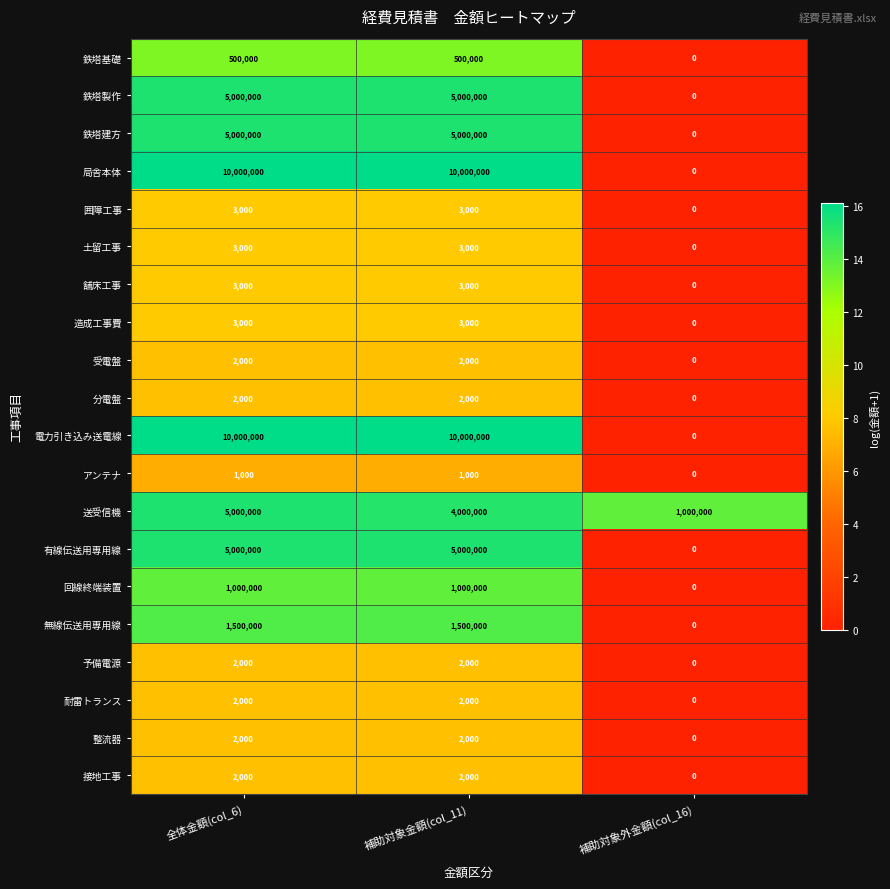

Count the 鉄塔製作 values in the range 0 to 5000000.

3